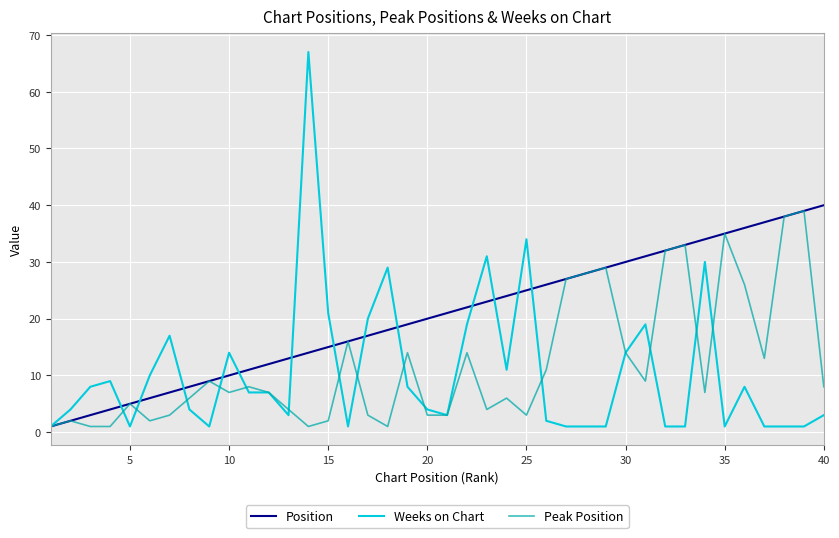

What is the greatest value displayed?

67